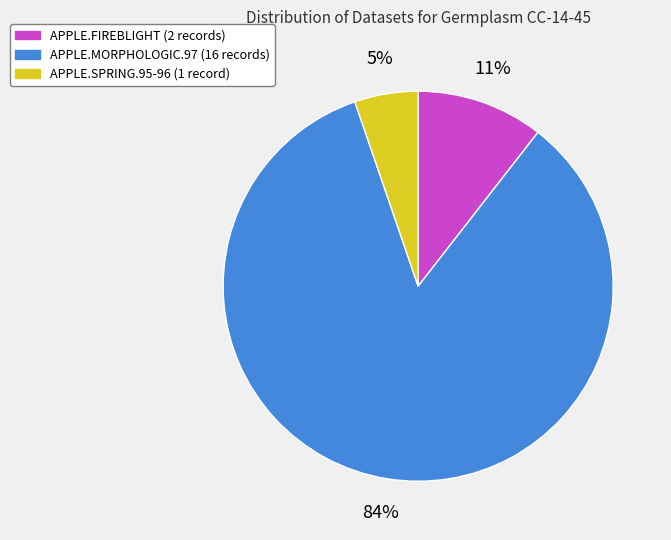

What percentage is the APPLE.MORPHOLOGIC.97 slice, to the nearest percent?

84%